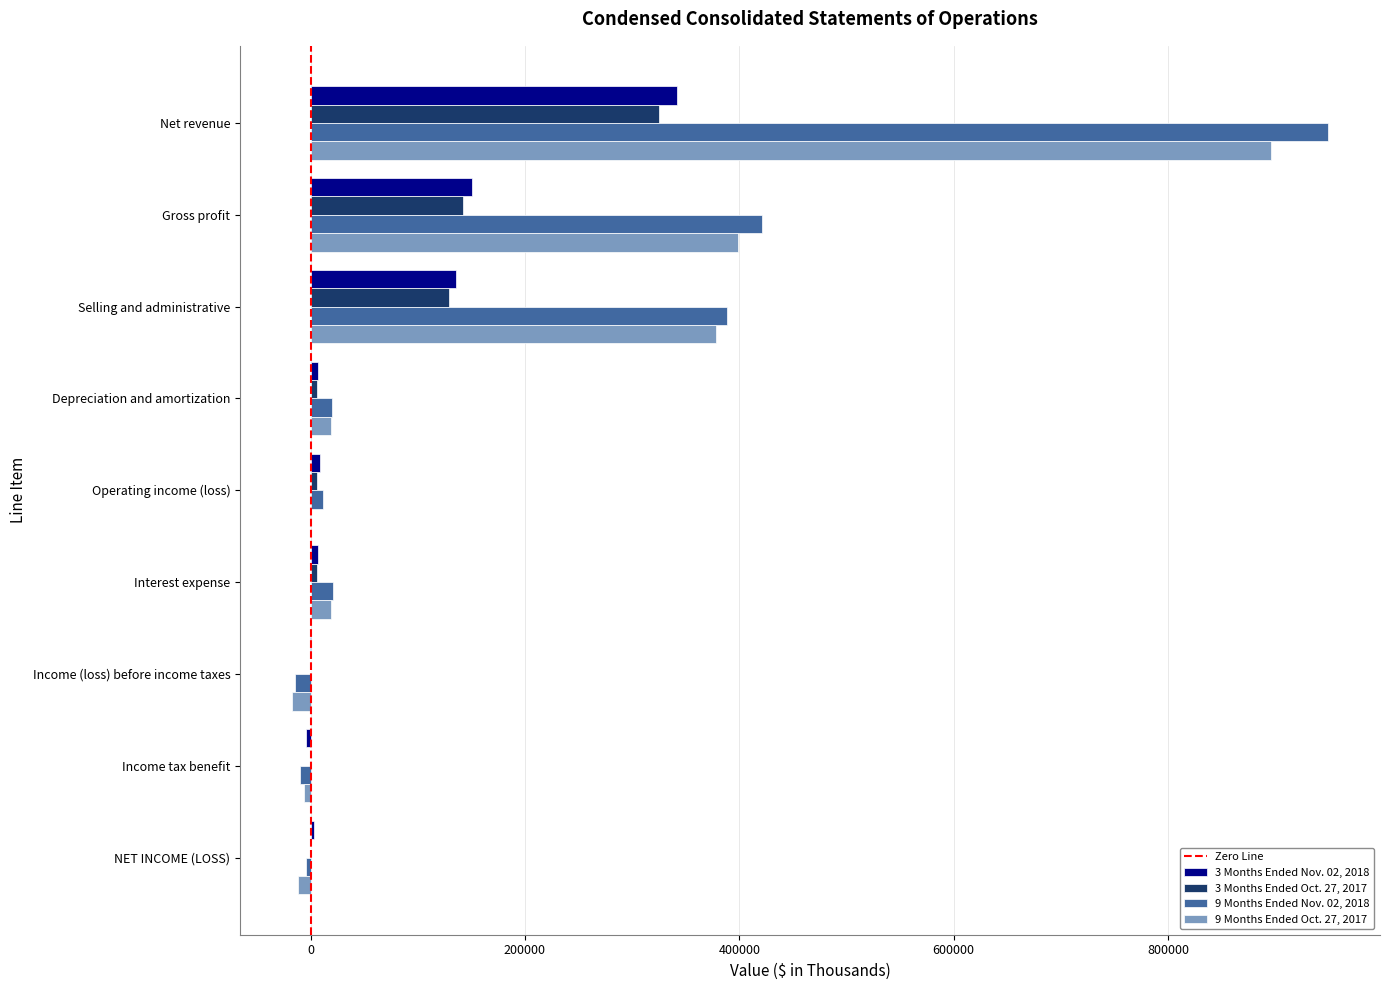

The 9 Months Ended Oct. 27, 2017 series shows 398782 at Gross profit. True or false?

True